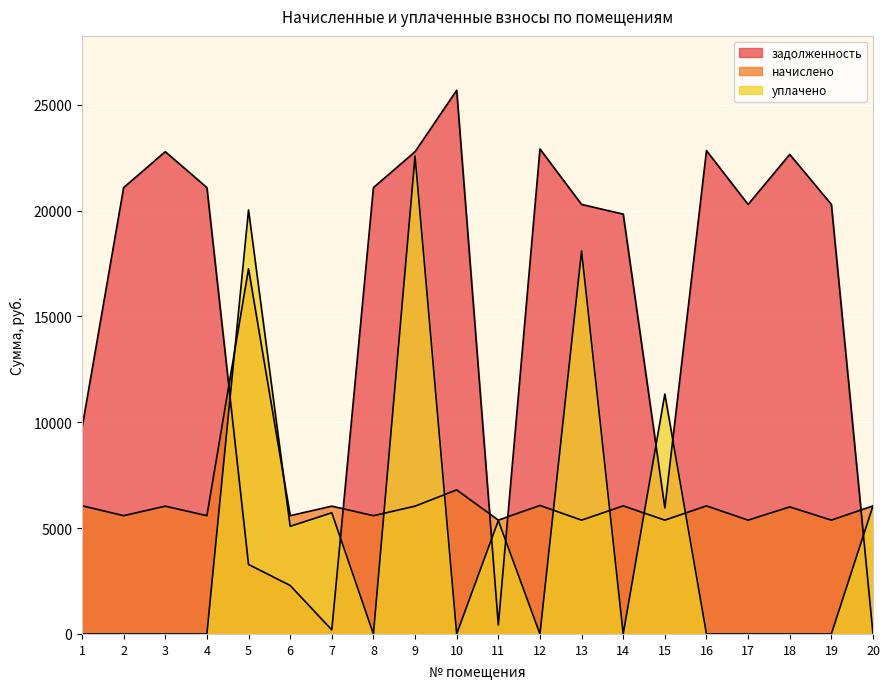

What is the difference between the highest and lowest values at 10?

25680.0